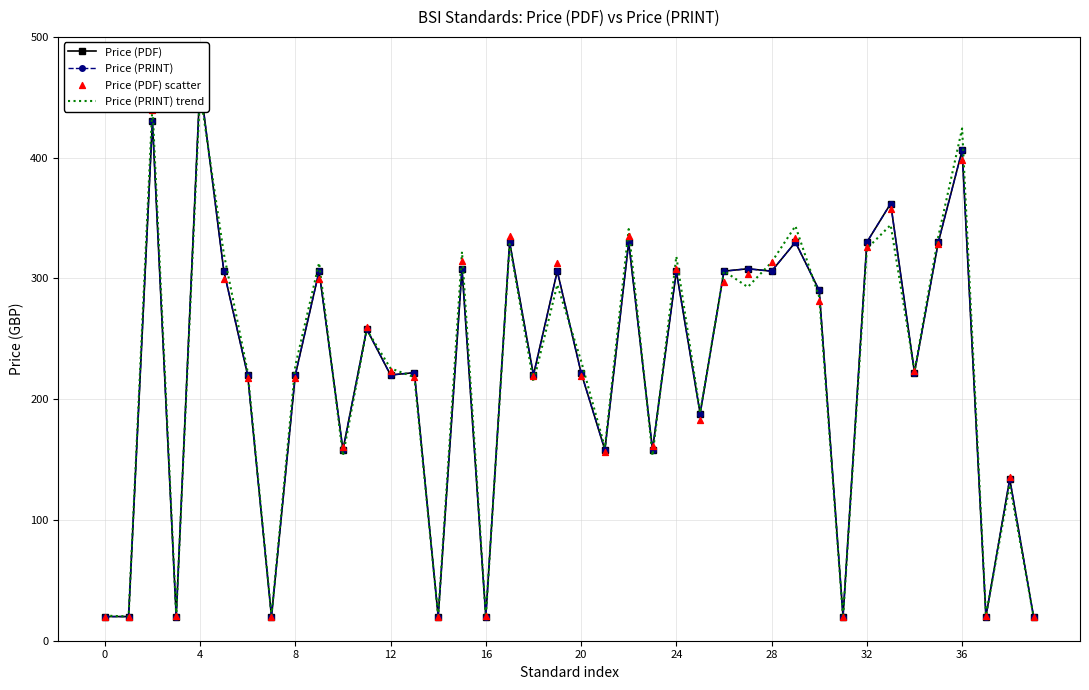

Is the value of Price (PDF) scatter at 36 greater than the value of Price (PRINT) trend at 36?

No